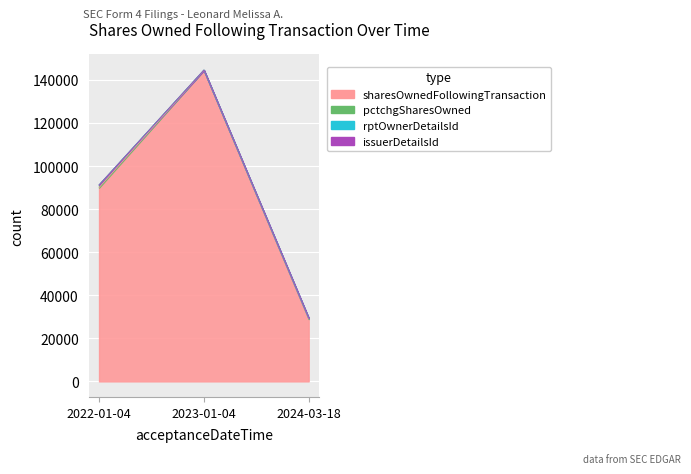

At which label does pctchgSharesOwned reach its minimum?

2023-01-04